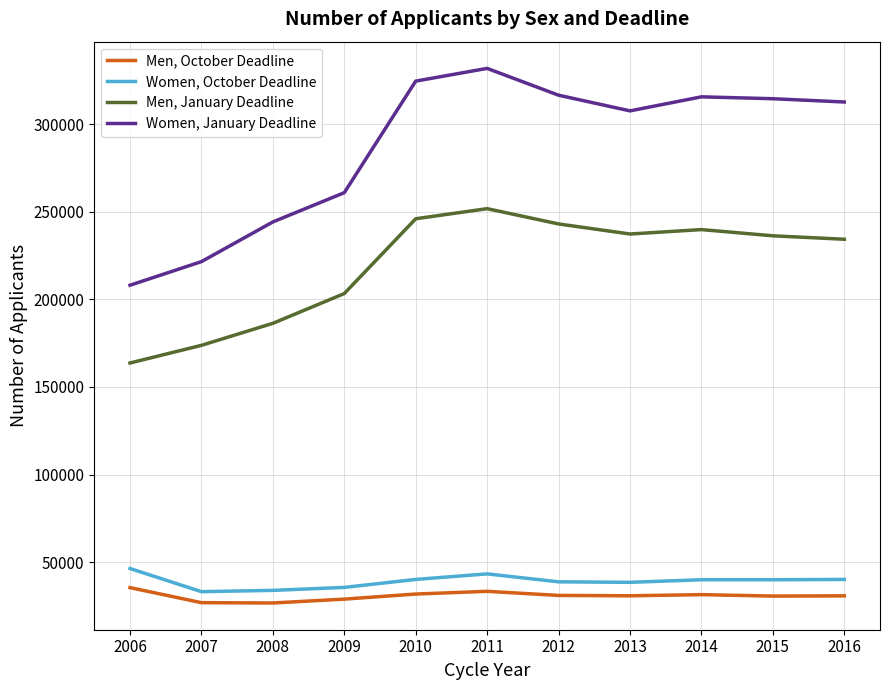

Rank the series at 2007 from lowest to highest value.

Men, October Deadline, Women, October Deadline, Men, January Deadline, Women, January Deadline